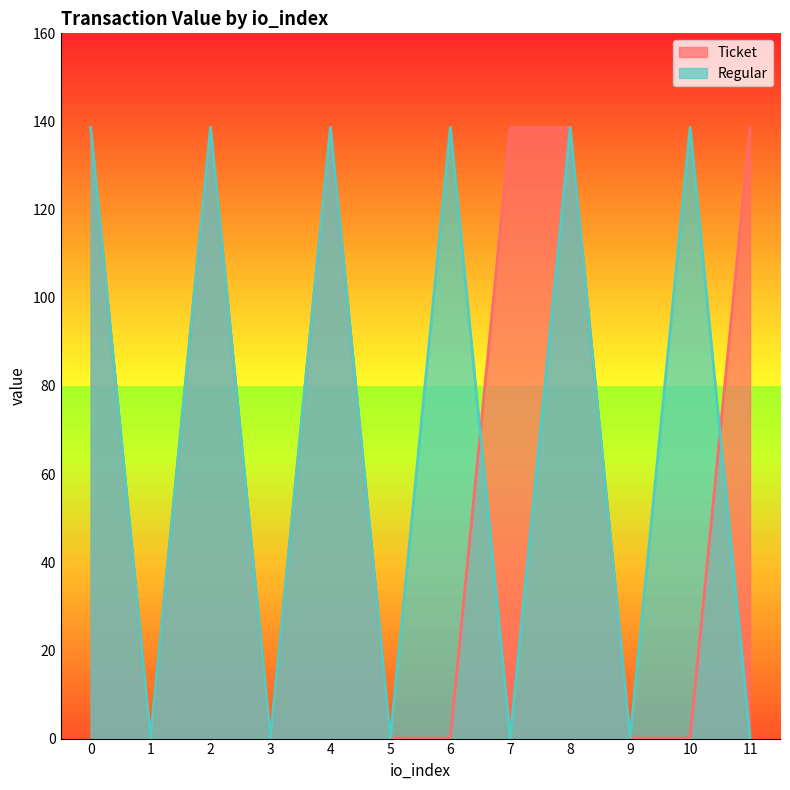

Which series changed the most between 0 and 9?

Ticket